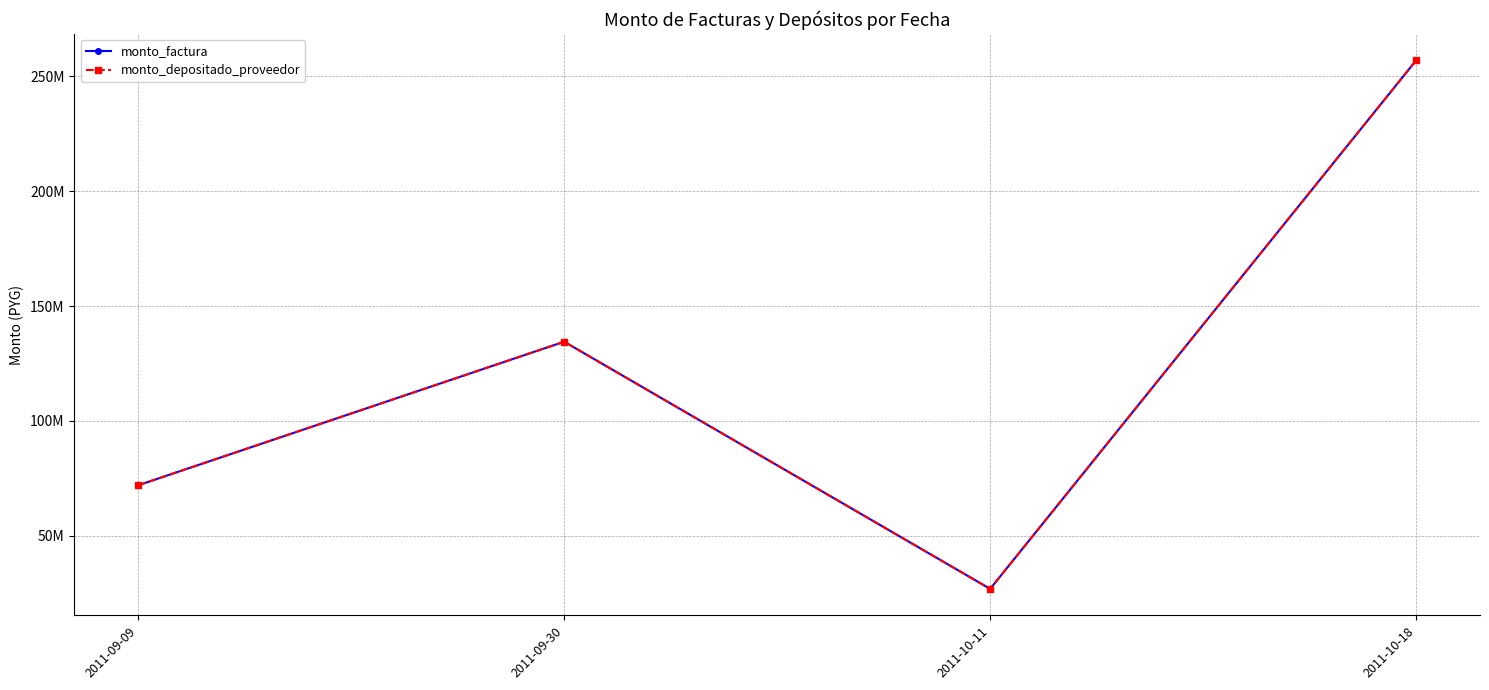

Does the chart have visible grid lines?

Yes